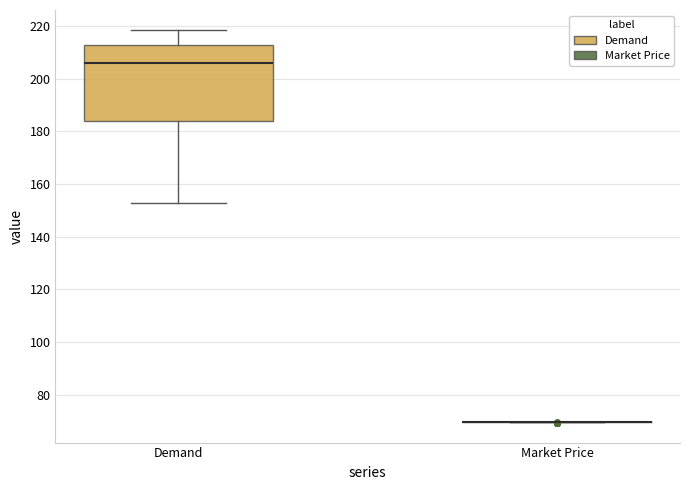

Reading left to right, transcribe this box plot: for each box, give where its median line is, the range the box spans, and where its two whiskers end, as read against the y-axis. The values are not printed on the chart, so give them approximately, as read against the axis.

Demand: median 206, box 184 to 212, whiskers 152 to 218
Market Price: box collapsed to a line at 70, whiskers 70 to 70